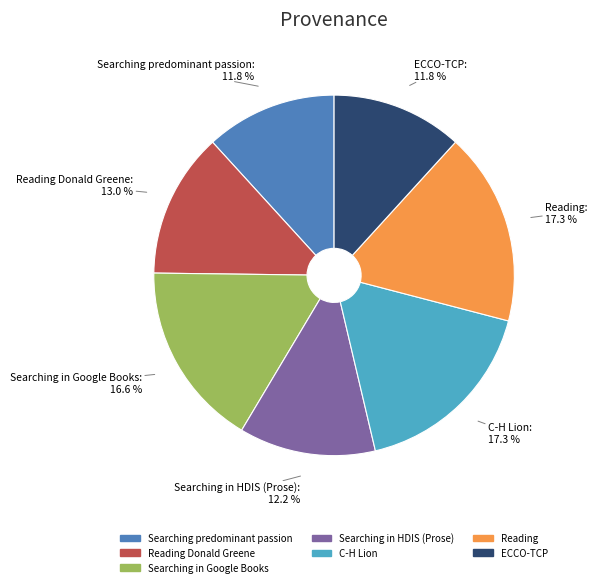

How many segments does this pie chart have?

7